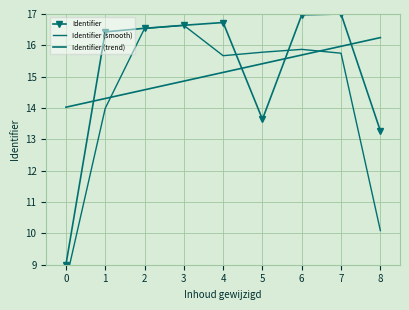

What is the maximum value for Identifier?

17.0